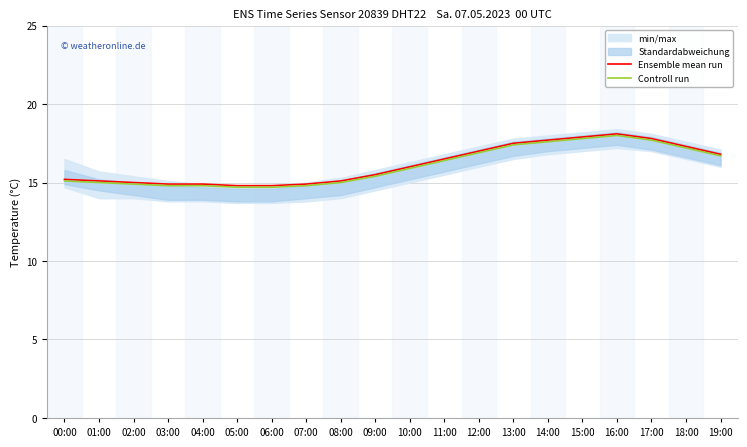

What is the minimum value shown in the chart?

14.7